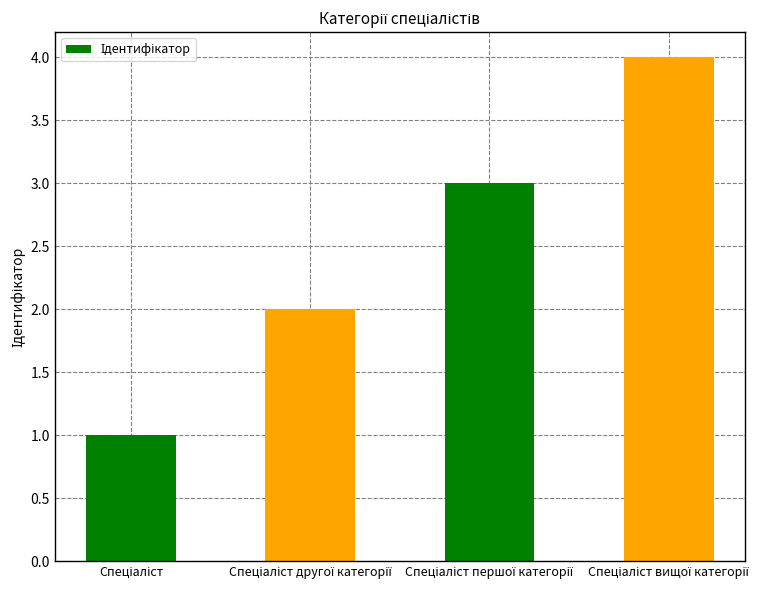

What is the maximum value shown in the chart?

4